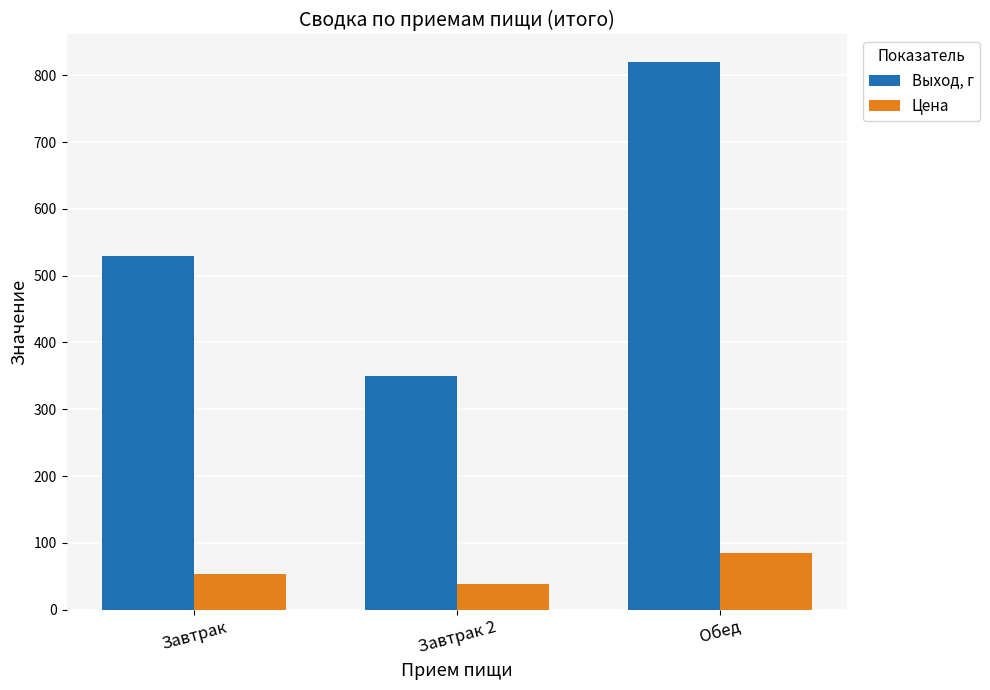

Reading right to left, list all the values displayed in this chart.

Выход, г: 820.0	350.0	530.0
Цена: 84.5	38.4	54.0